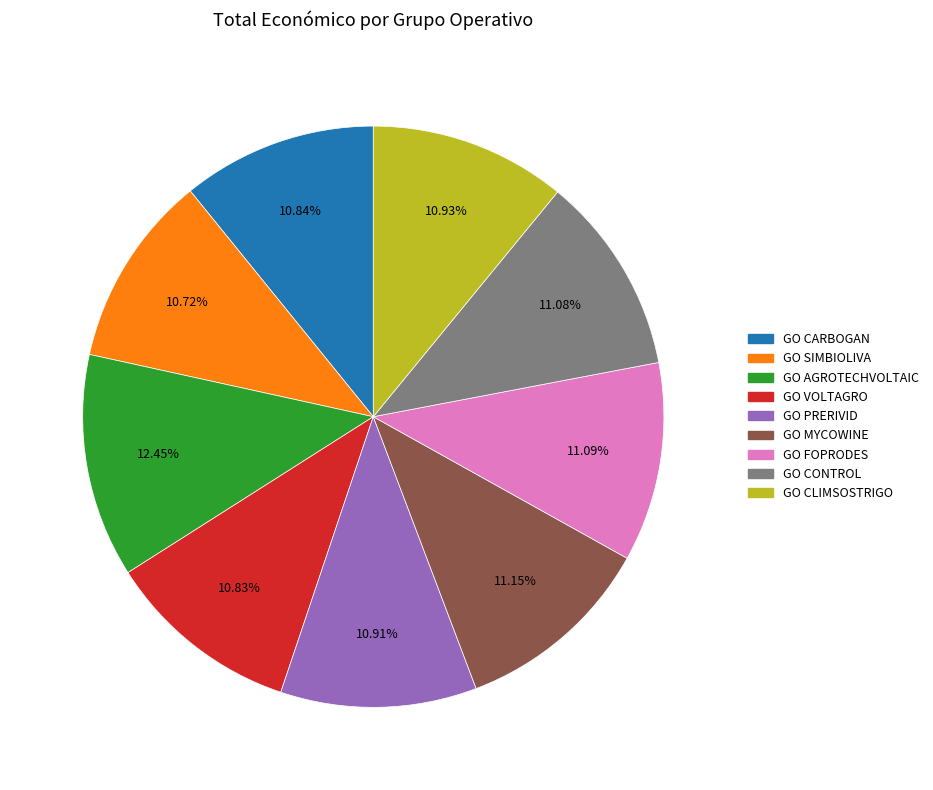

What percentage do GO CONTROL and GO VOLTAGRO together represent?

21.9%